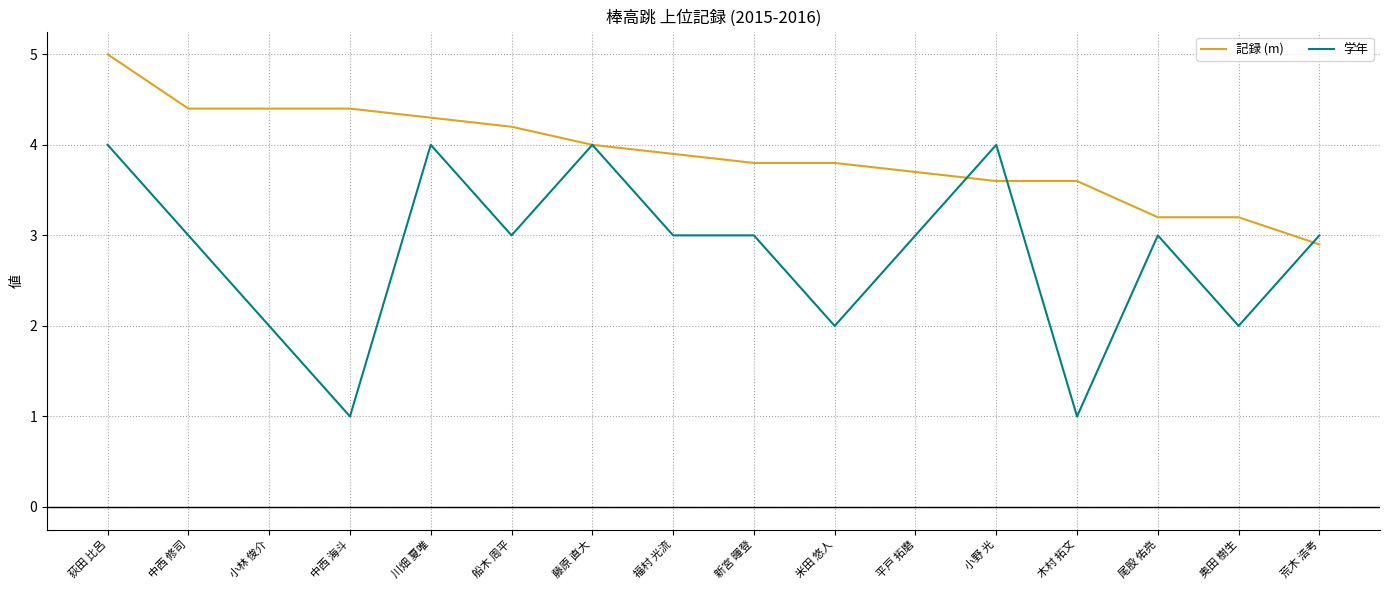

The 学年 series shows 4.4 at 福村 光流. True or false?

False